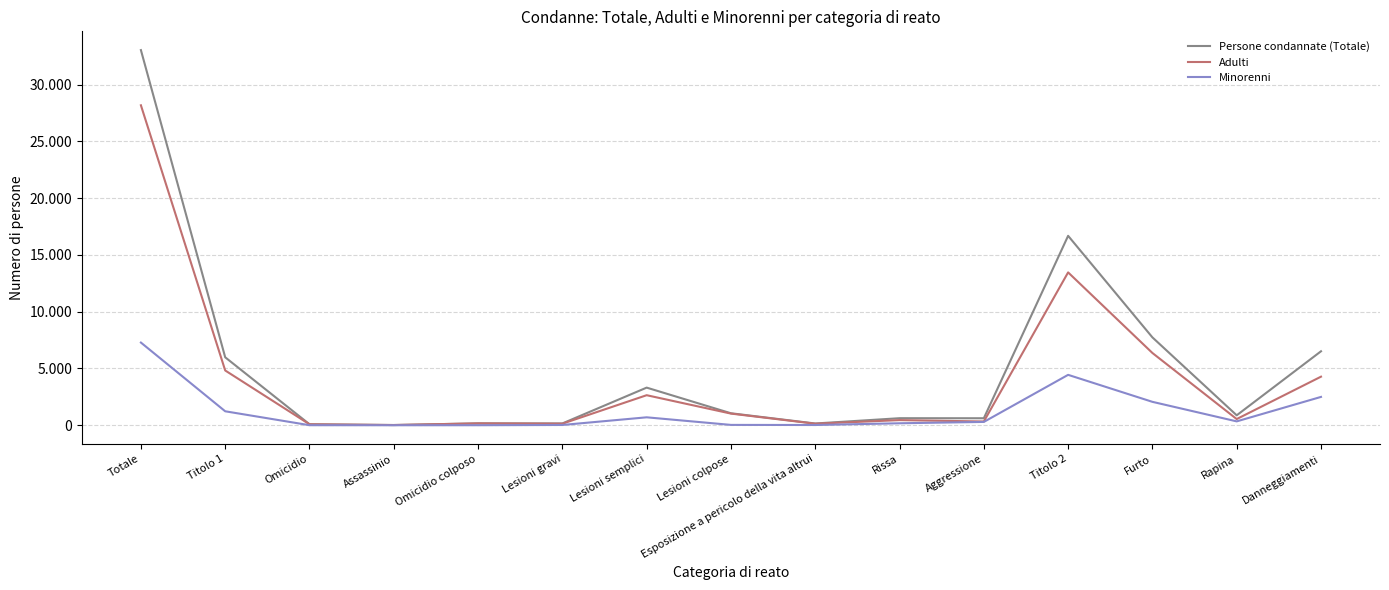

What is the difference between the second highest and minimum values in the Adulti series?

13441